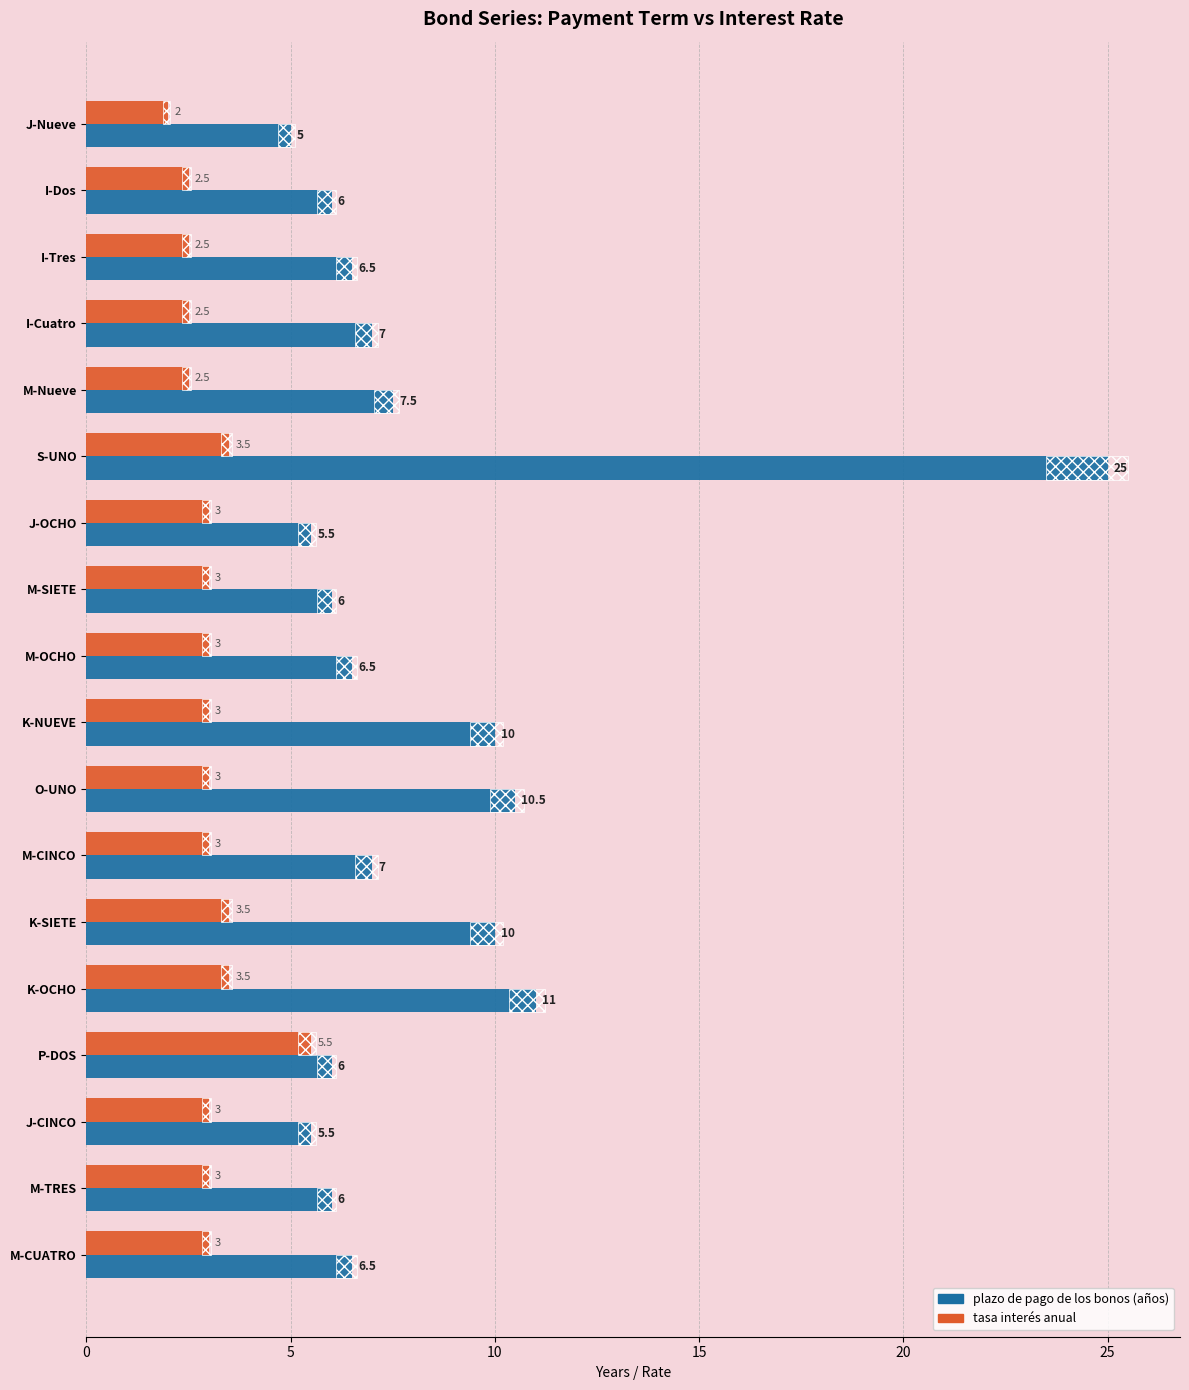

What is the greatest value displayed?

25.0